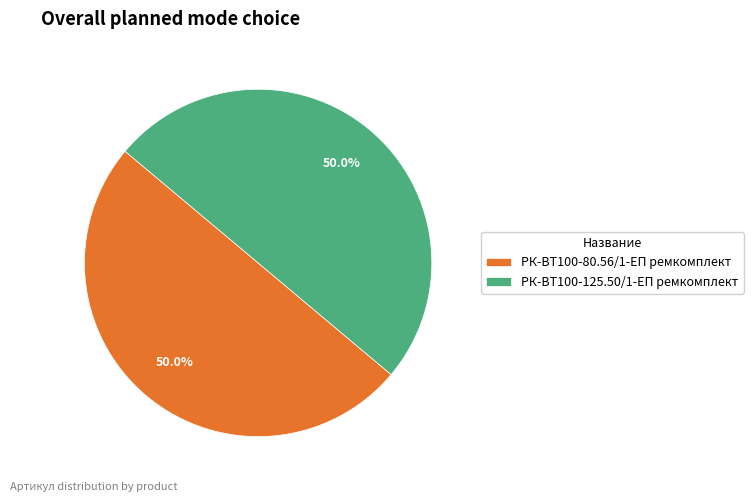

What percentage do РК-ВТ100-80.56/1-ЕП ремкомплект and РК-ВТ100-125.50/1-ЕП ремкомплект together represent?

100.0%